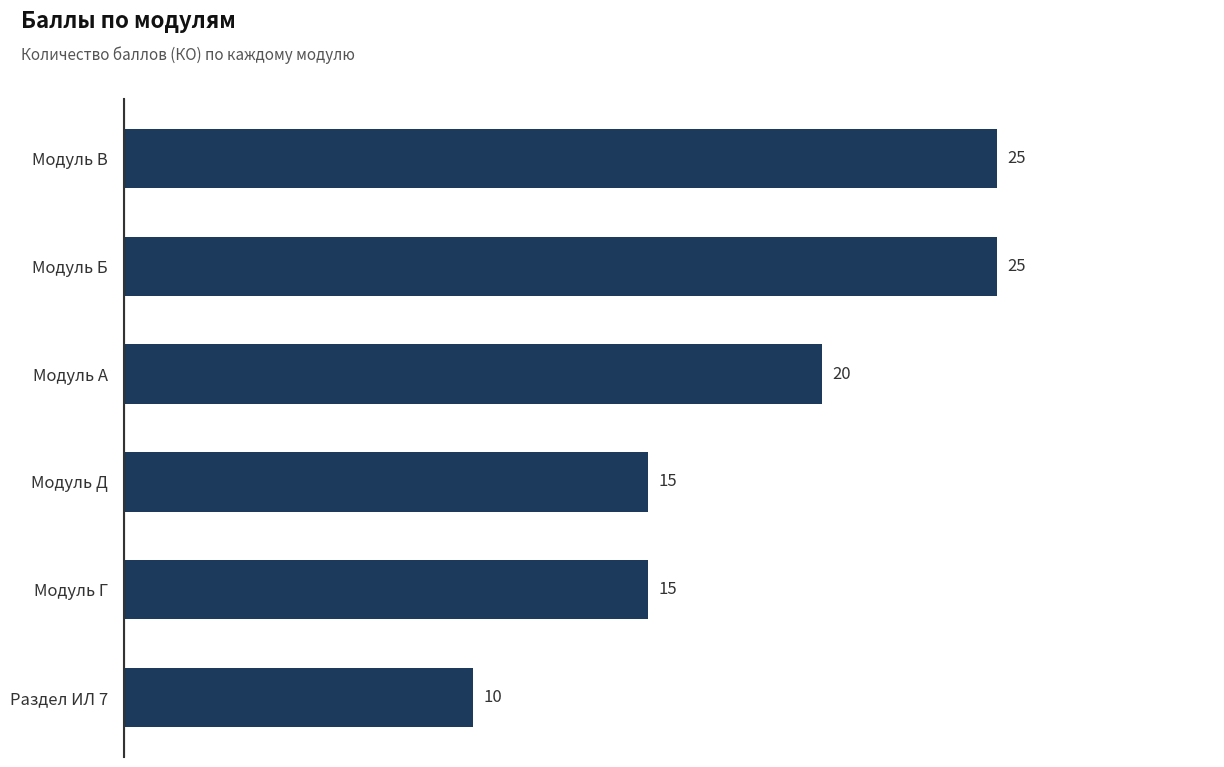

What is the difference between the second highest and minimum values?

15